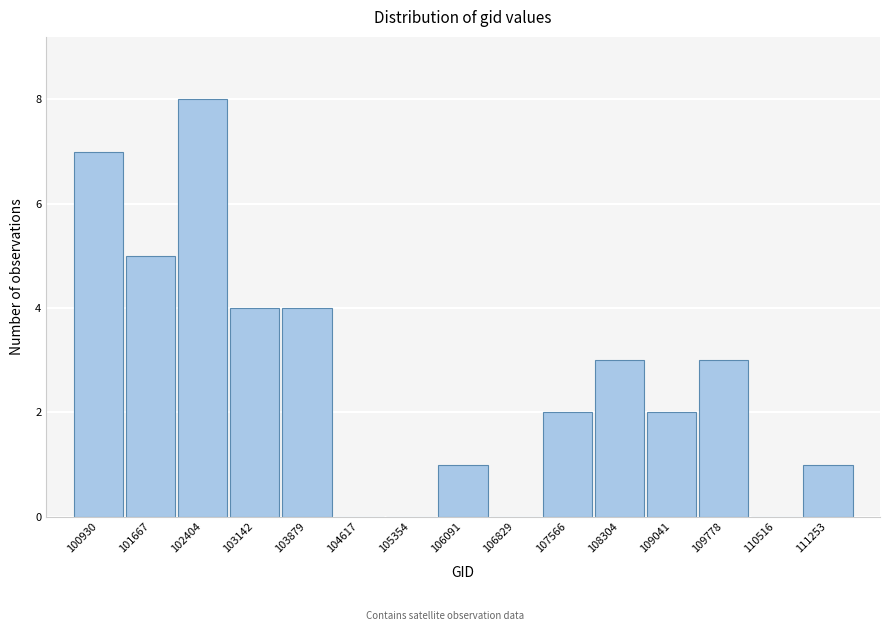

Reading left to right, transcribe all the data shown in this chart.

100930=7	101667=5	102404=8	103142=4	103879=4	104617=0	105354=0	106091=1	106829=0	107566=2	108304=3	109041=2	109778=3	110516=0	111253=1